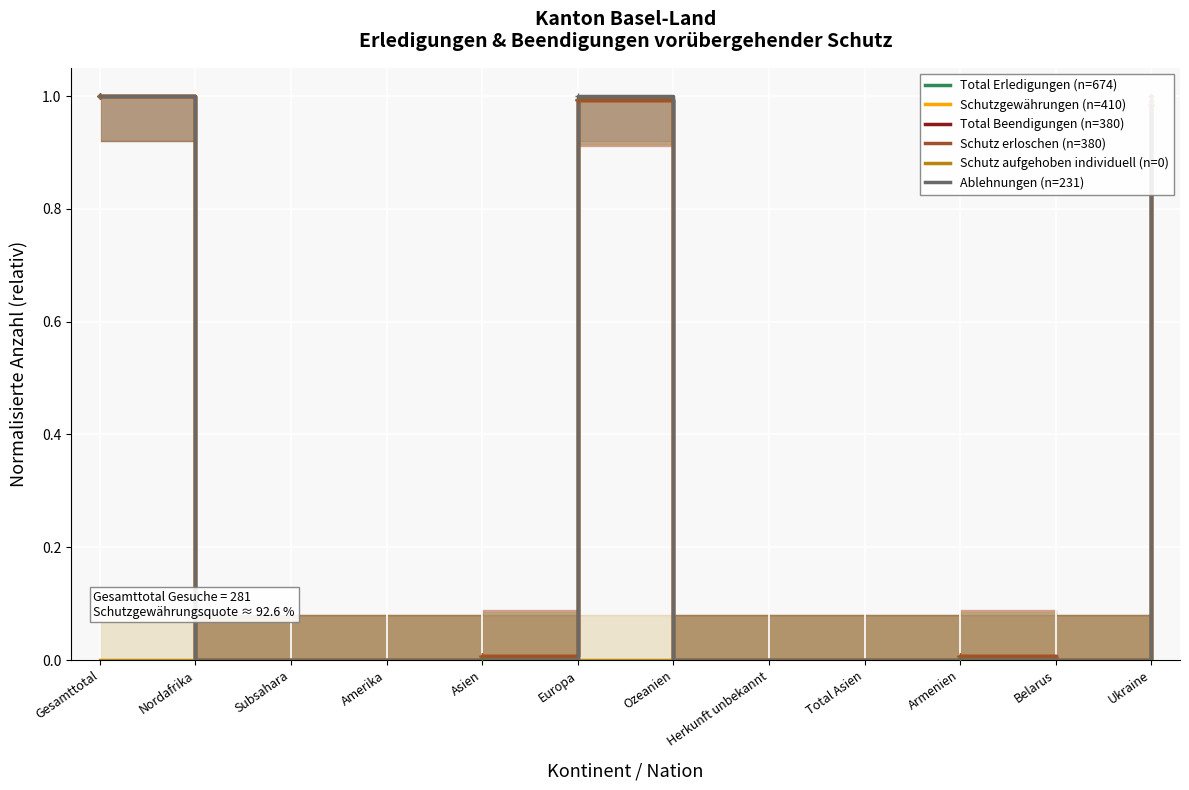

Reading left to right, list all the values displayed in this chart.

Total Erledigungen (n=674): Gesamttotal=1.0	Nordafrika=0.0	Subsahara=0.0	Amerika=0.0	Asien=0.0	Europa=1.0	Ozeanien=0.0	Herkunft unbekannt=0.0	Total Asien=0.0	Armenien=0.0	Belarus=0.0	Ukraine=1.0
Schutzgewährungen (n=410): Gesamttotal=1.0	Nordafrika=0.0	Subsahara=0.0	Amerika=0.0	Asien=0.0	Europa=1.0	Ozeanien=0.0	Herkunft unbekannt=0.0	Total Asien=0.0	Armenien=0.0	Belarus=0.0	Ukraine=1.0
Total Beendigungen (n=380): Gesamttotal=1.0	Nordafrika=0.0	Subsahara=0.0	Amerika=0.0	Asien=0.0	Europa=1.0	Ozeanien=0.0	Herkunft unbekannt=0.0	Total Asien=0.0	Armenien=0.0	Belarus=0.0	Ukraine=1.0
Schutz erloschen (n=380): Gesamttotal=1.0	Nordafrika=0.0	Subsahara=0.0	Amerika=0.0	Asien=0.0	Europa=1.0	Ozeanien=0.0	Herkunft unbekannt=0.0	Total Asien=0.0	Armenien=0.0	Belarus=0.0	Ukraine=1.0
Schutz aufgehoben individuell (n=0): Gesamttotal=0.0	Nordafrika=0.0	Subsahara=0.0	Amerika=0.0	Asien=0.0	Europa=0.0	Ozeanien=0.0	Herkunft unbekannt=0.0	Total Asien=0.0	Armenien=0.0	Belarus=0.0	Ukraine=0.0
Ablehnungen (n=231): Gesamttotal=1.0	Nordafrika=0.0	Subsahara=0.0	Amerika=0.0	Asien=0.0	Europa=1.0	Ozeanien=0.0	Herkunft unbekannt=0.0	Total Asien=0.0	Armenien=0.0	Belarus=0.0	Ukraine=1.0